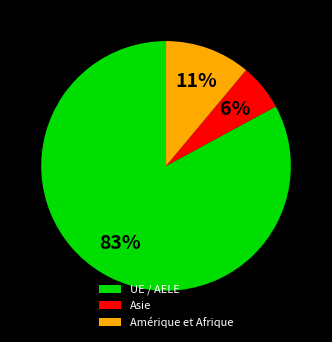

Is Asie the majority of the pie?

No